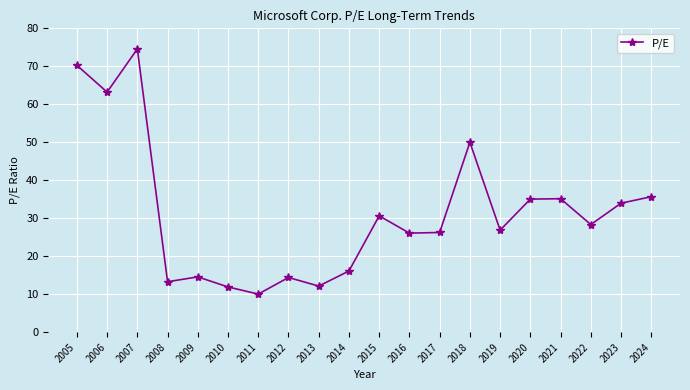

How many data points are less than 28?

10